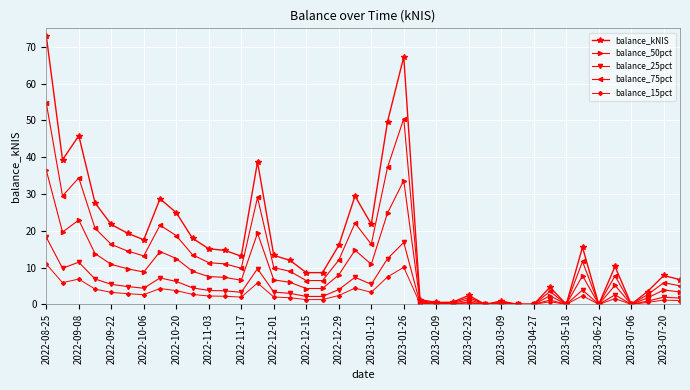

Which series has the widest spread of values?

balance_kNIS